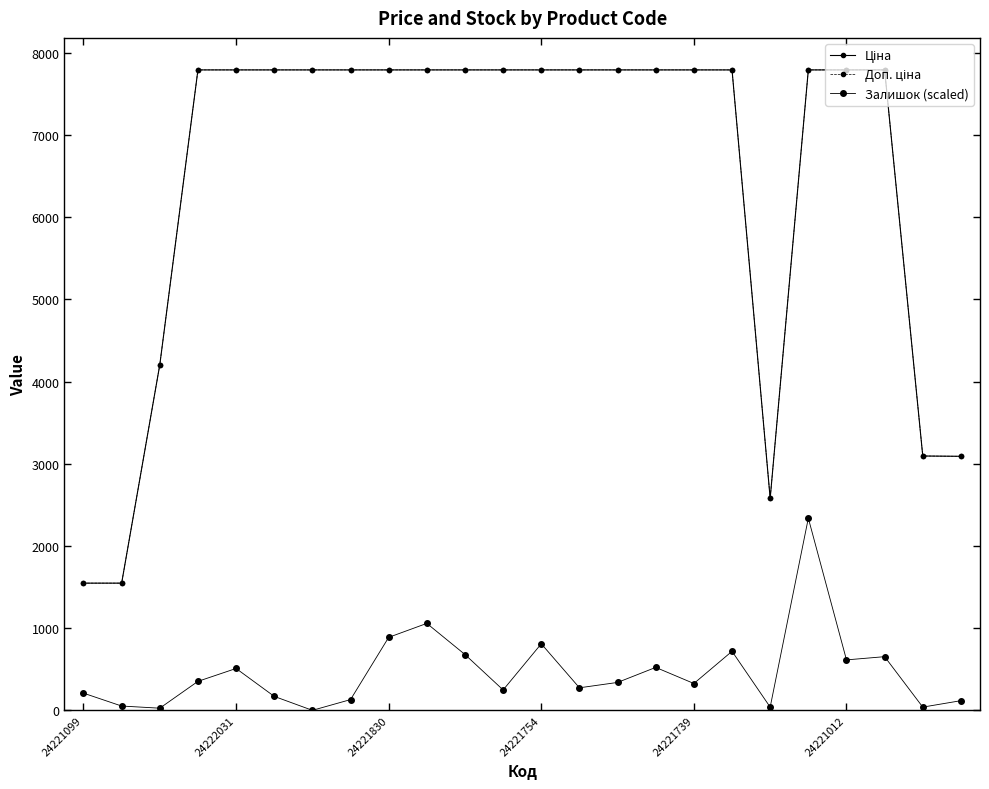

Where is the first local minimum for Ціна?

18